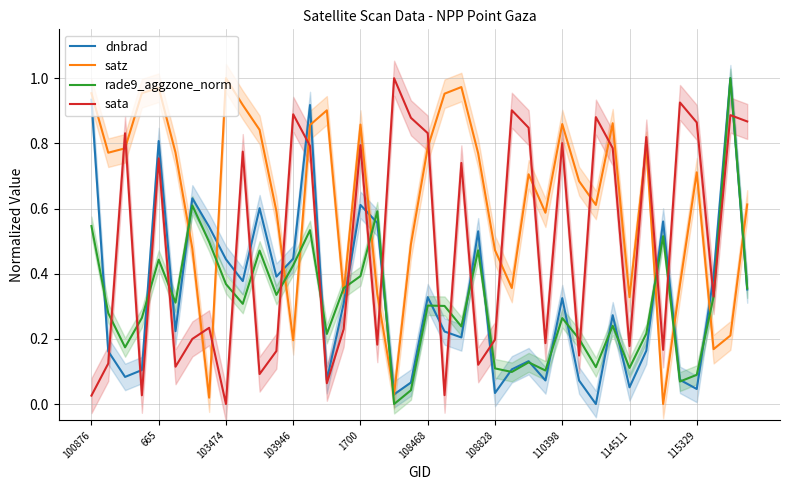

What is the label of the 24th point from the left?

23